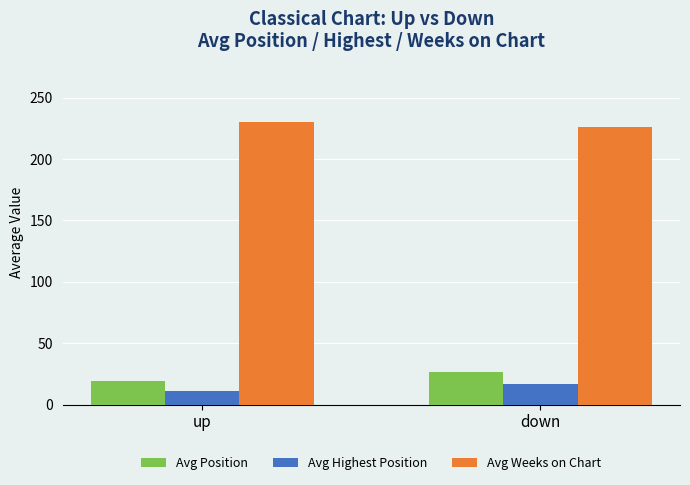

Read the Avg Highest Position value at down.

16.4